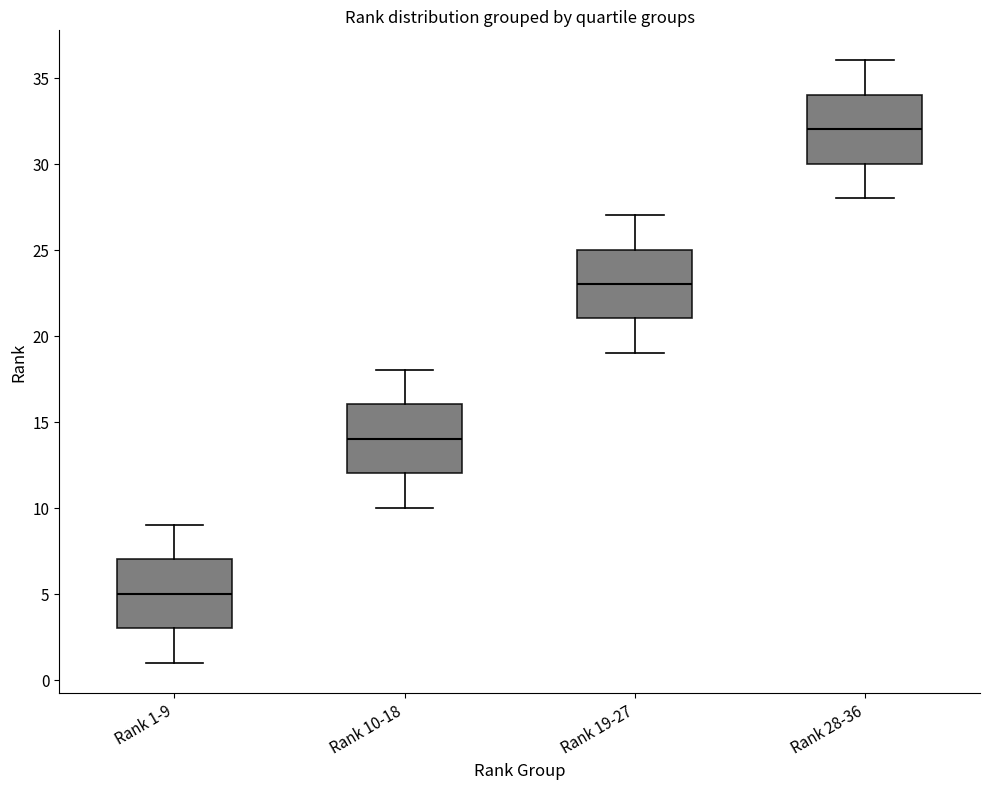

Where is the upper edge of the box for Rank 1-9 on the y-axis? The values are not printed on the chart, so give them approximately, as read against the axis.

7